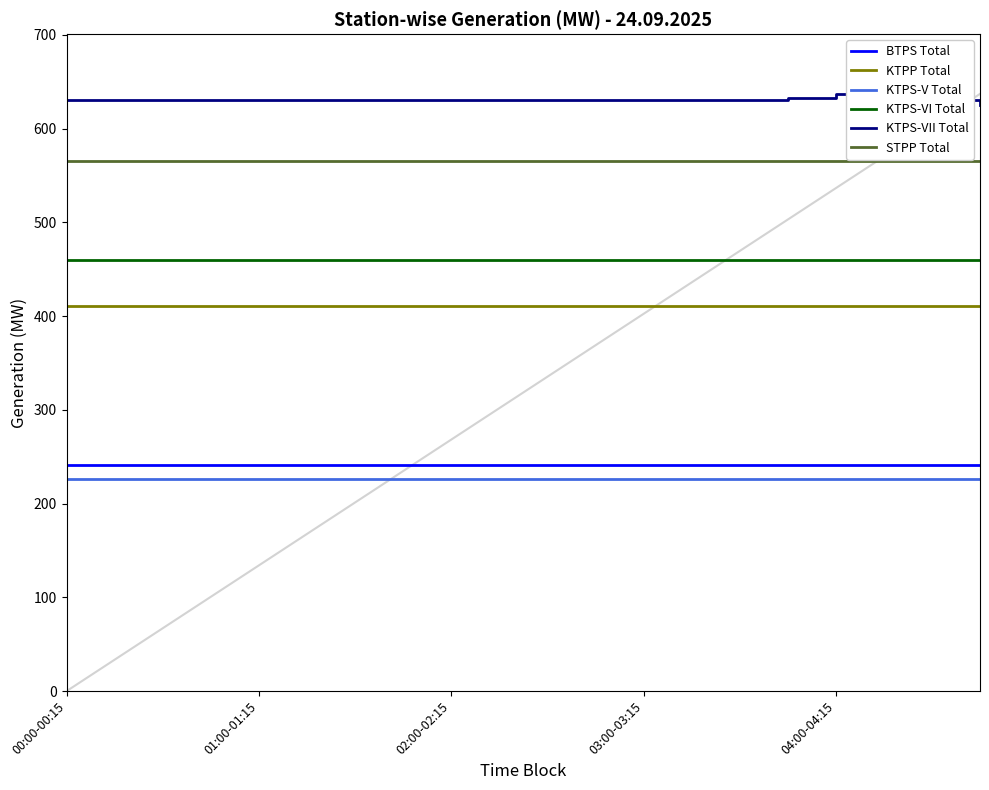

What is the smallest value displayed?

226.0